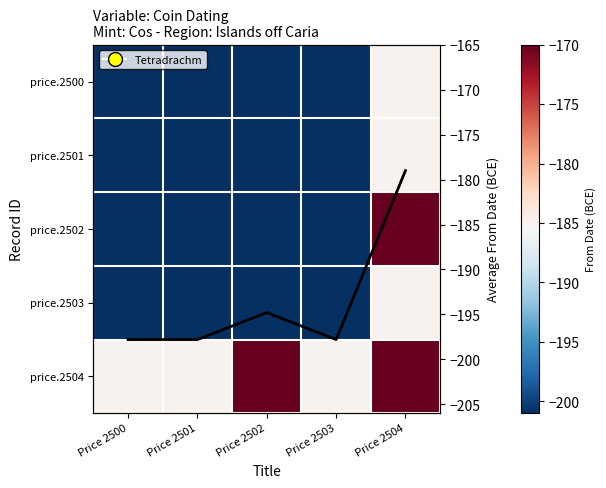

At which label does price.2504 reach its peak?

Price 2502